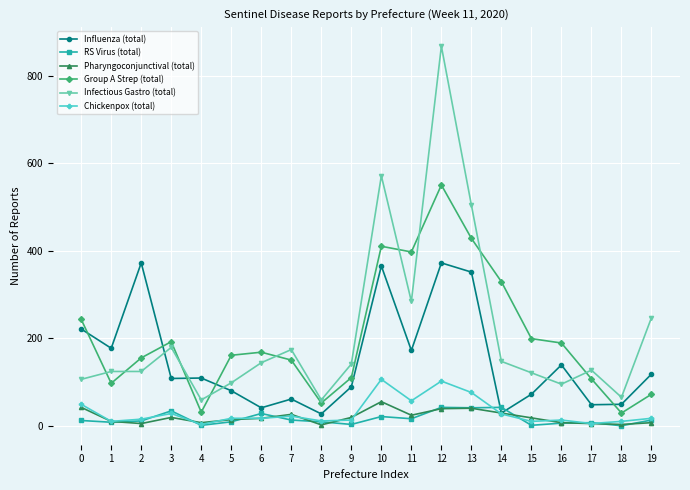

What value does the Pharyngoconjunctival (total) series have at 9, to the nearest 10?

20